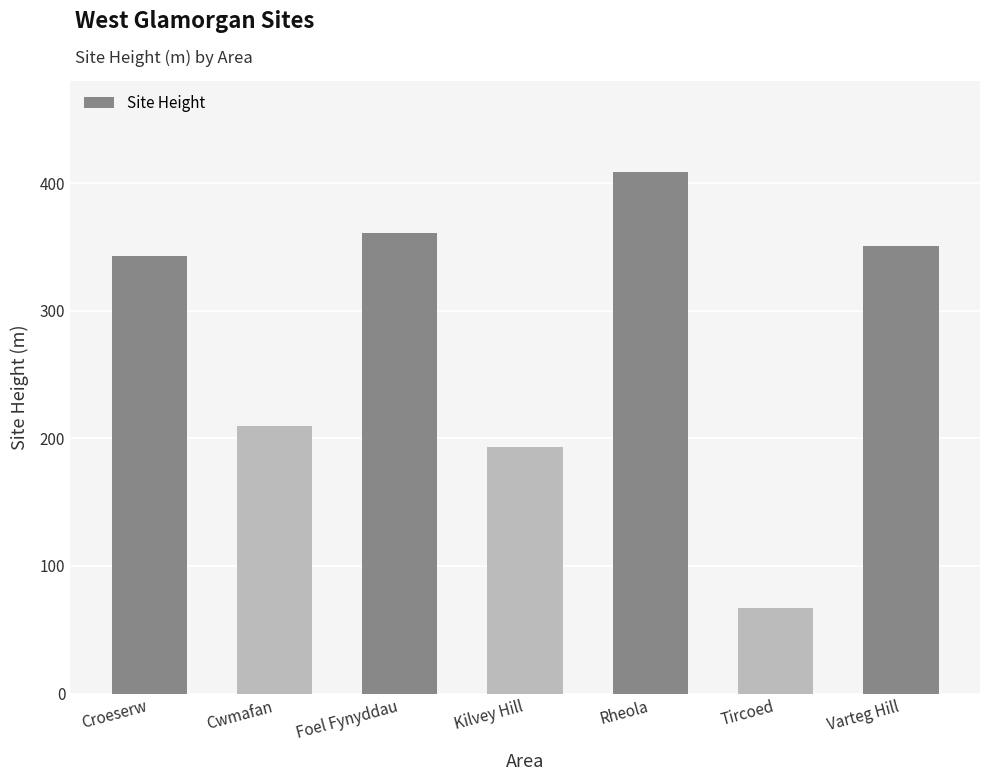

At which category does the chart reach its peak across all series?

Rheola